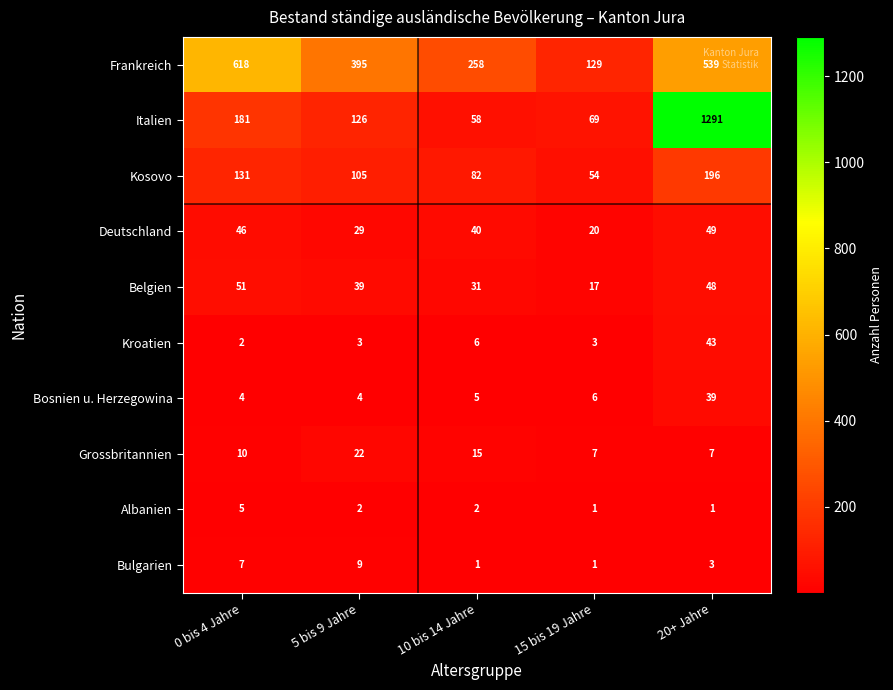

At which label is Deutschland closest to 34?

5 bis 9 Jahre